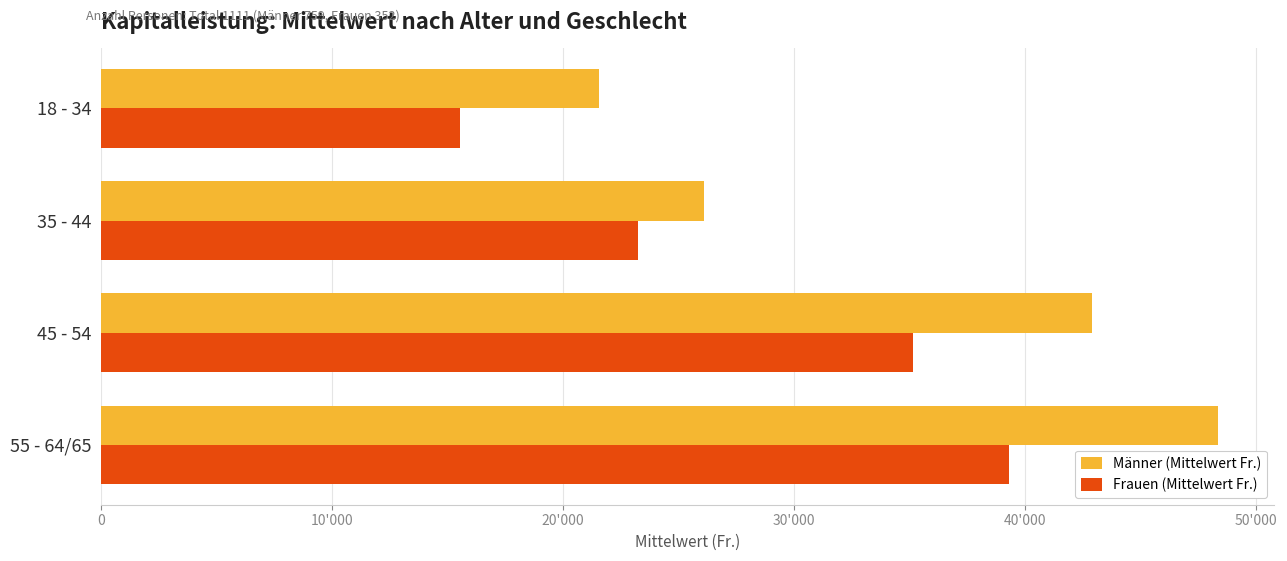

What are all the series names shown in the legend?

Männer (Mittelwert Fr.), Frauen (Mittelwert Fr.)